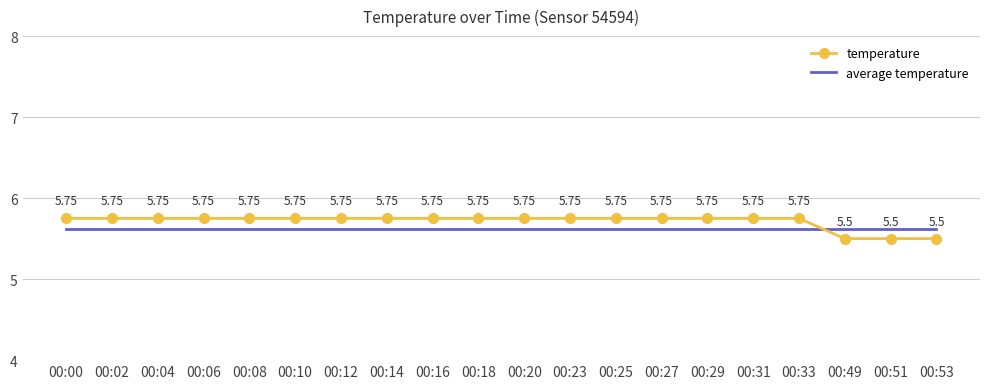

Is it true that average temperature equals 5.6 at 00:31?

True